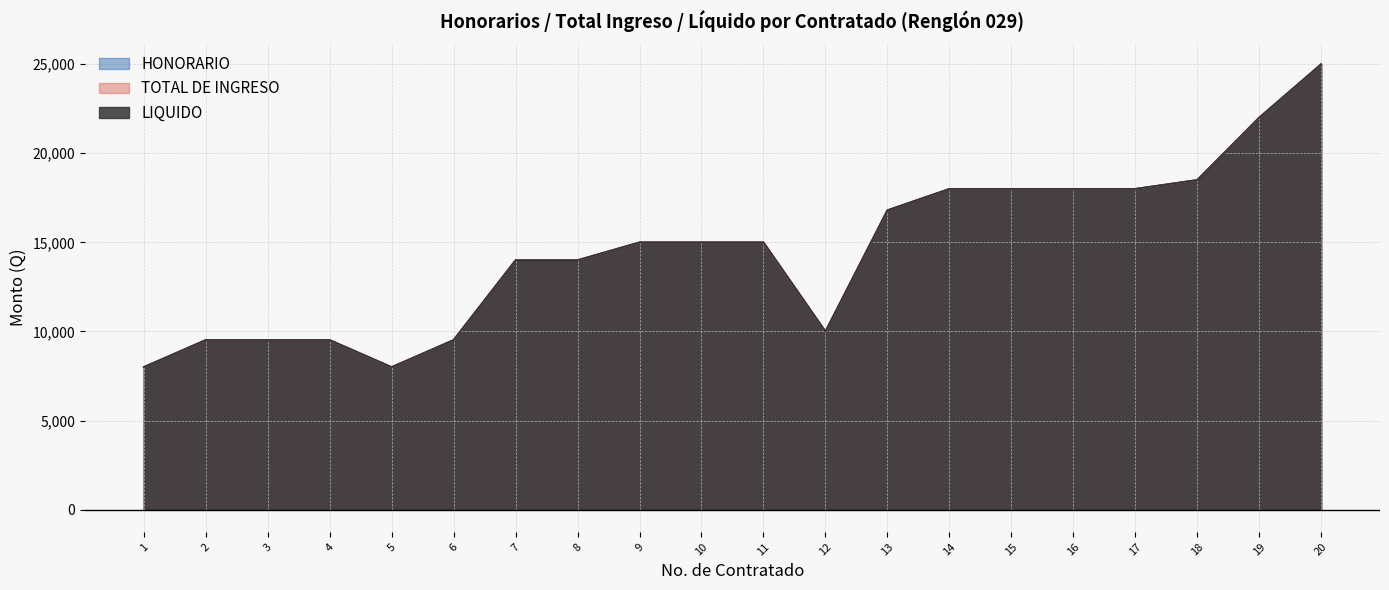

At 6, list the series in order from smallest to largest.

HONORARIO, TOTAL DE INGRESO, LIQUIDO